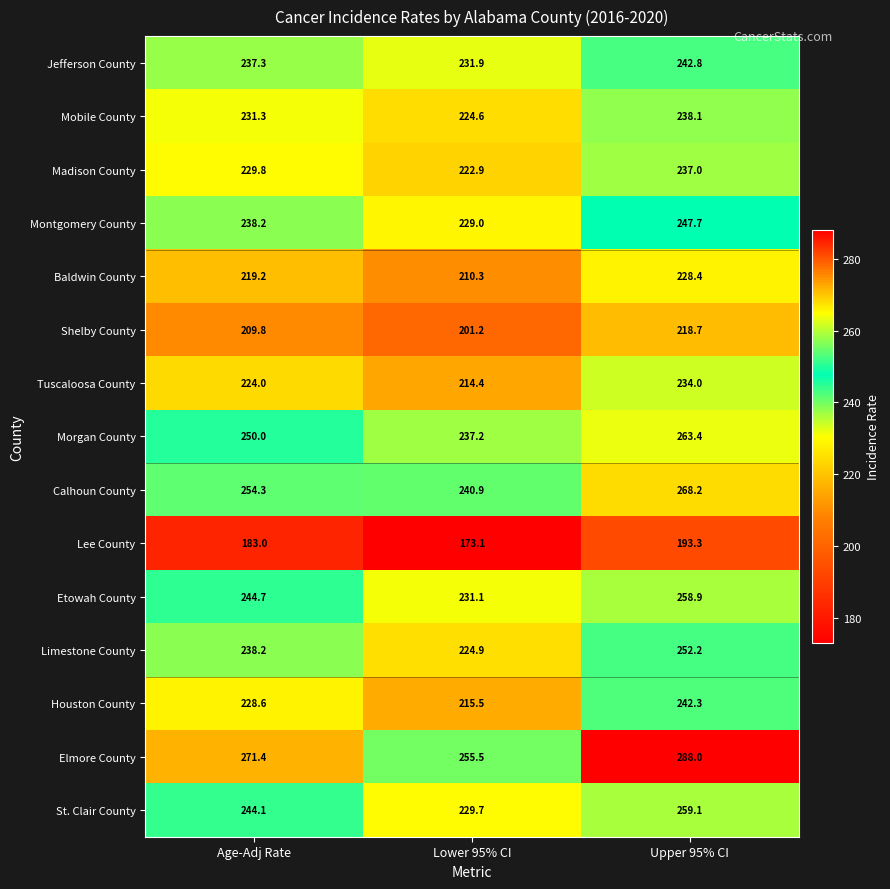

True or false: St. Clair County has a value of 140.4 at Upper 95% CI.

False